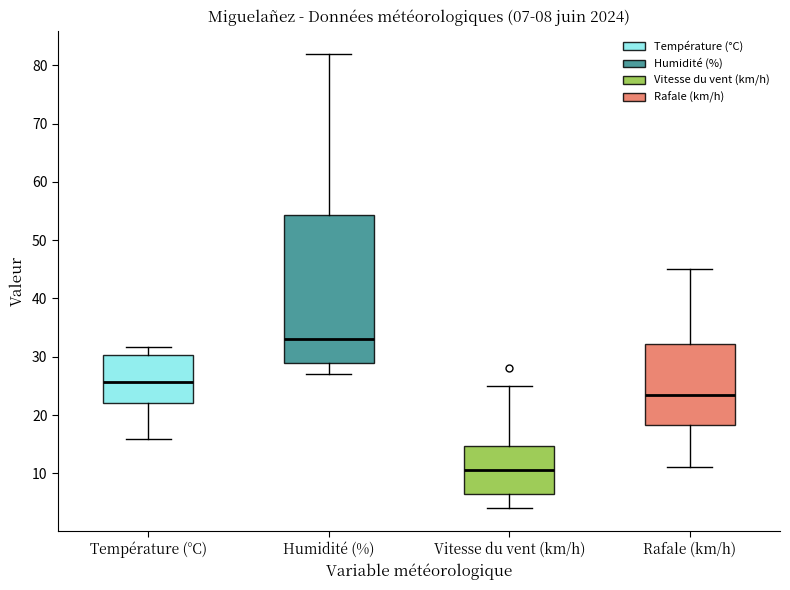

Which box's median line is the highest?

Humidité (%)